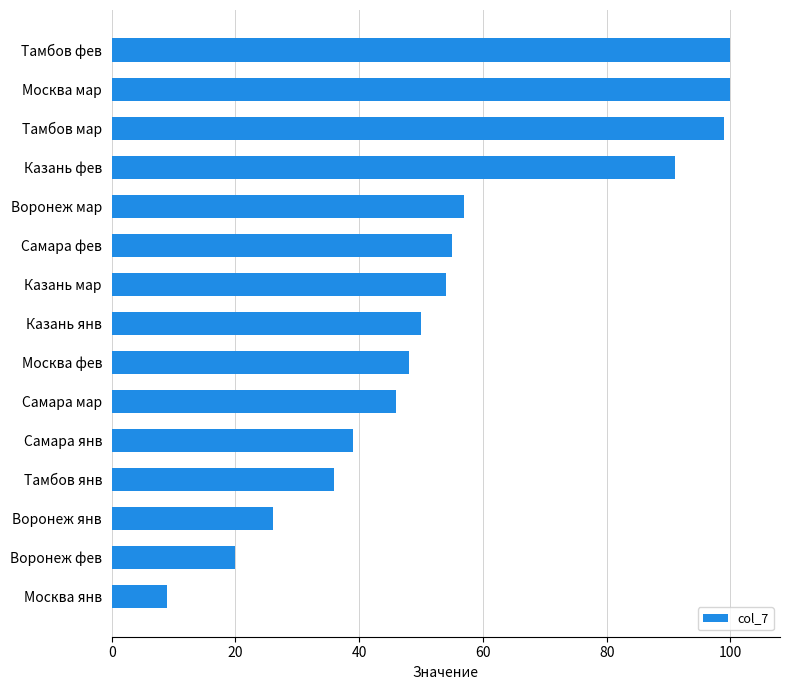

Reading top to bottom, extract all data points from this chart.

100	100	99	91	57	55	54	50	48	46	39	36	26	20	9